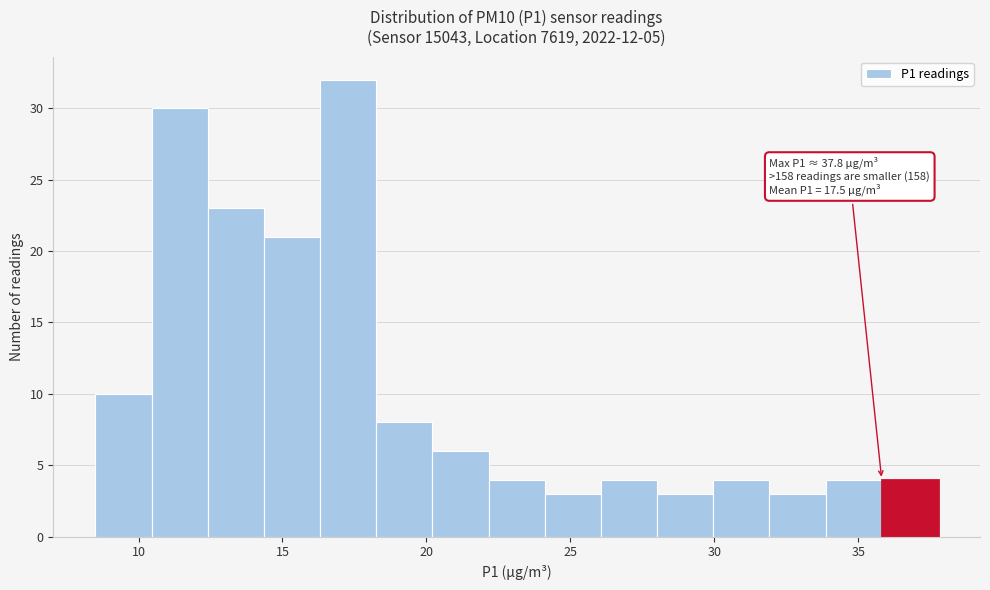

Read against the x-axis, roughly where is the centre of the tallest bar?

17.5